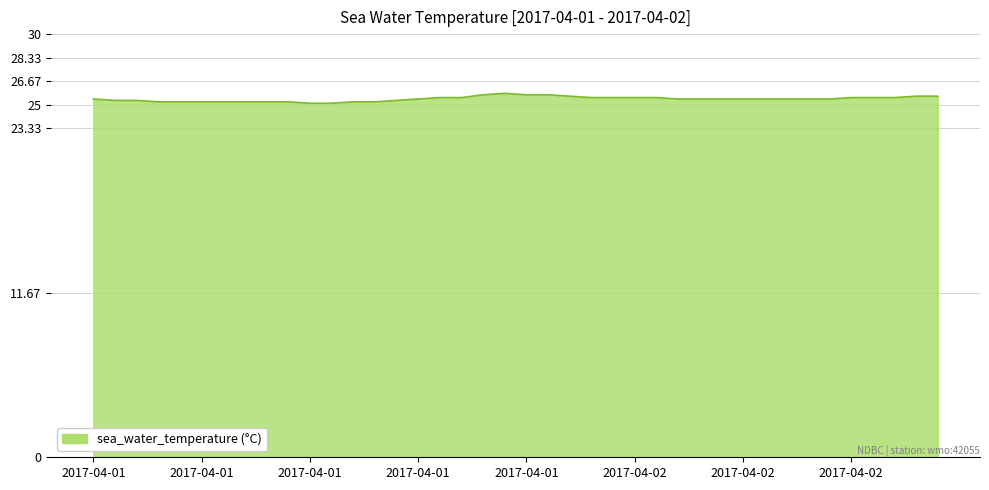

What is the greatest value displayed?

25.8